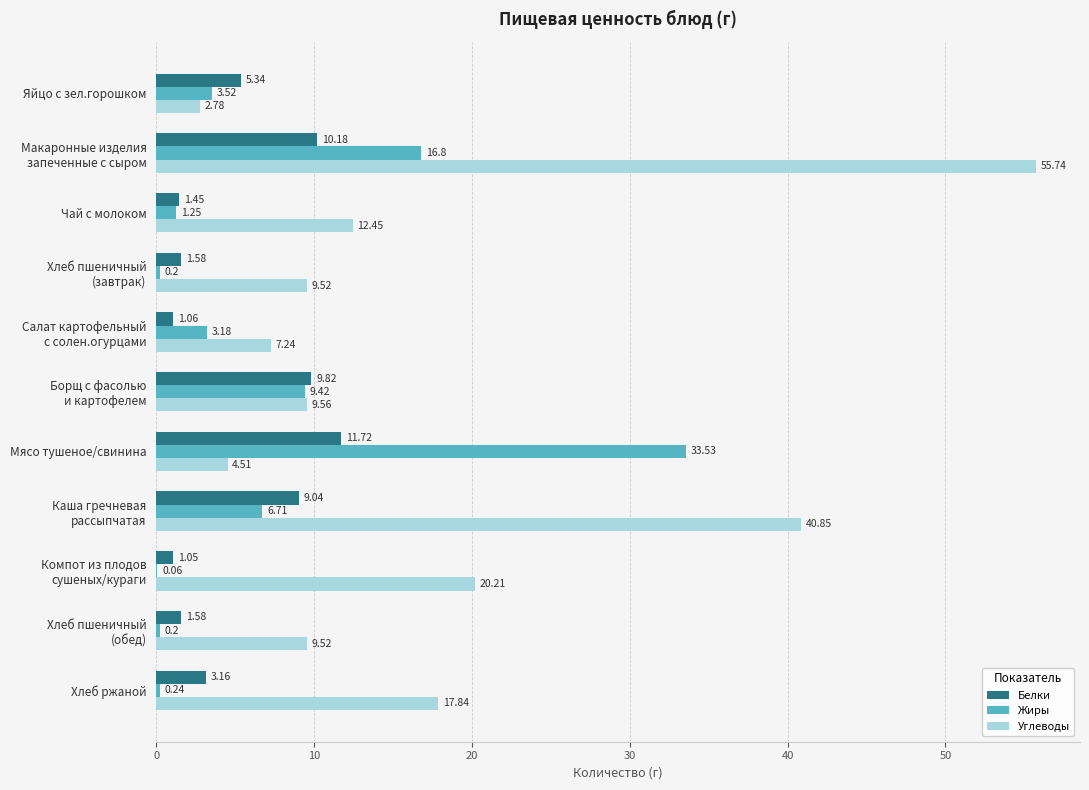

What is the sum of the Углеводы values at Чай с молоком and Хлеб ржаной?

30.3